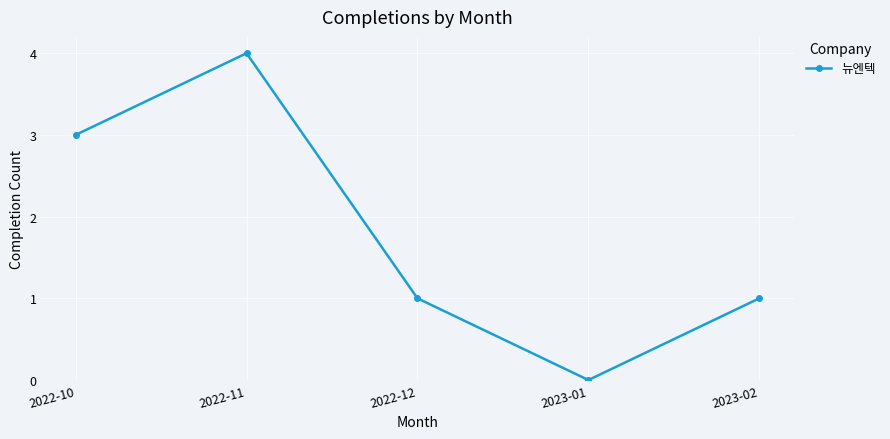

Is it true that the value at 2022-11 is 4?

True